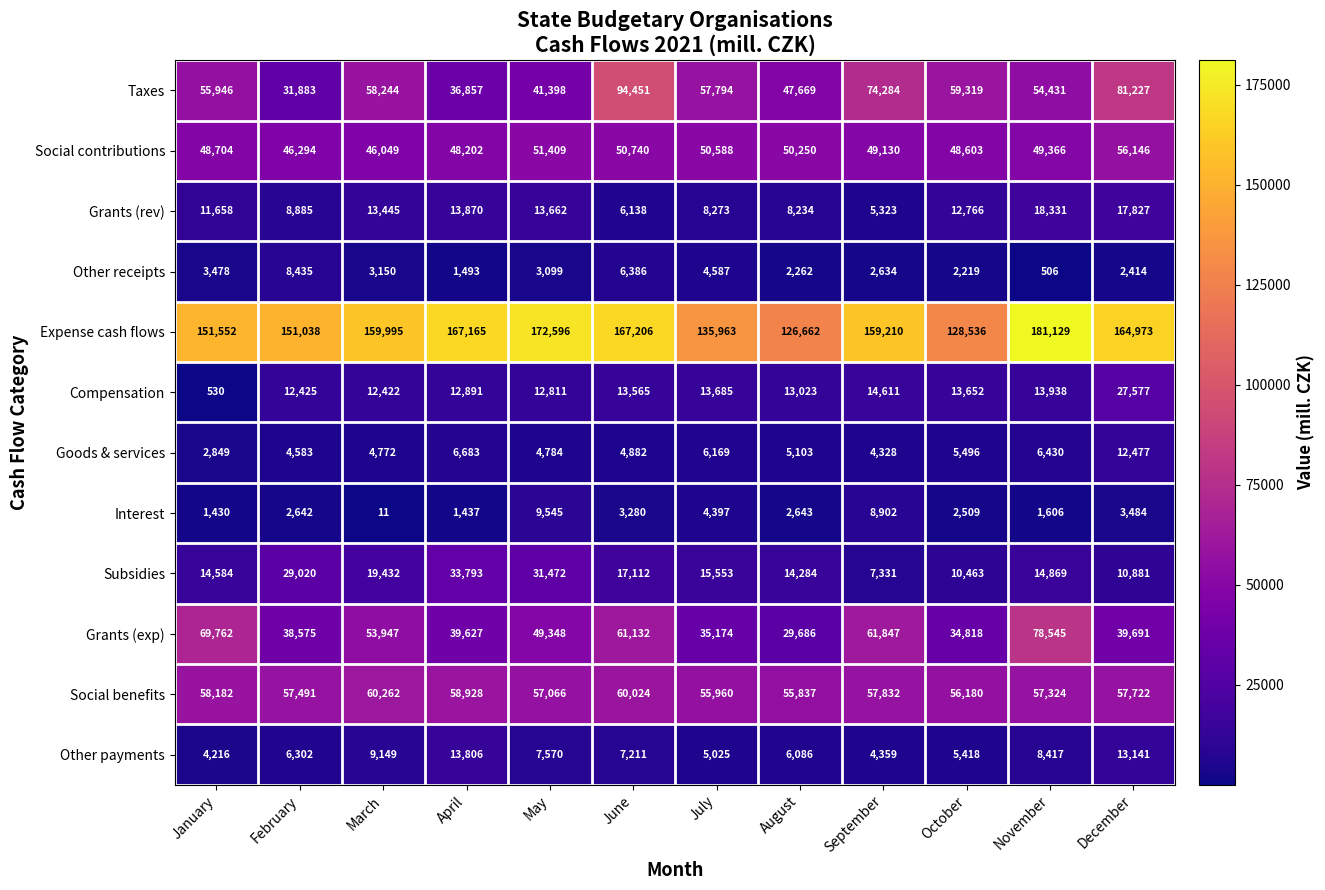

What is the difference between the second highest and second lowest values in the Other payments series?

8782